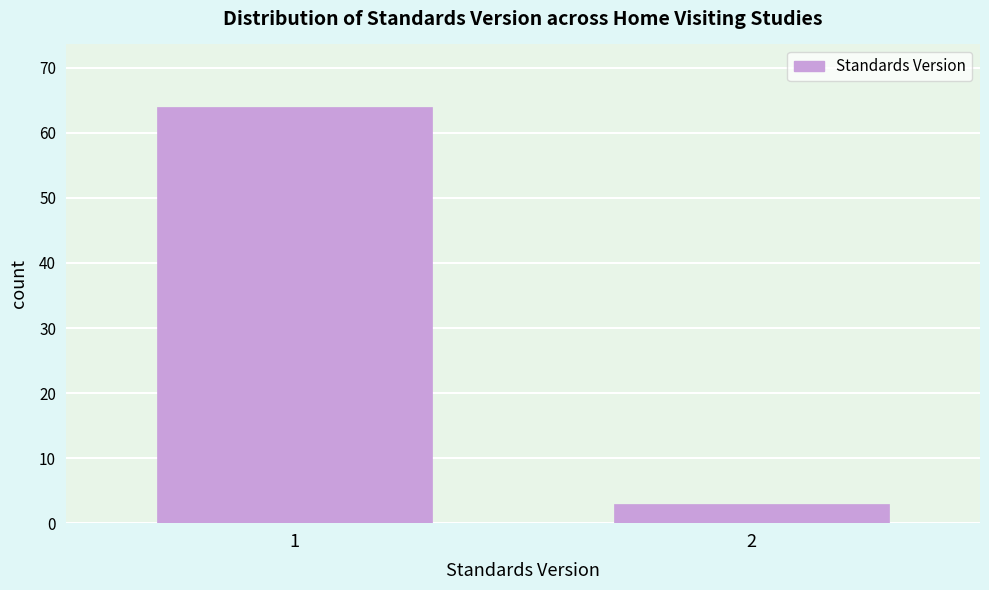

Reading left to right, extract all data points from this chart.

1=64	2=3